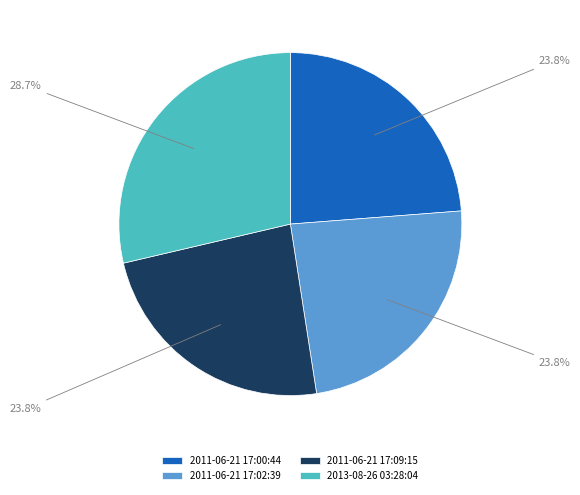

Between 2013-08-26 03:28:04 and 2011-06-21 17:09:15, which is larger?

2013-08-26 03:28:04